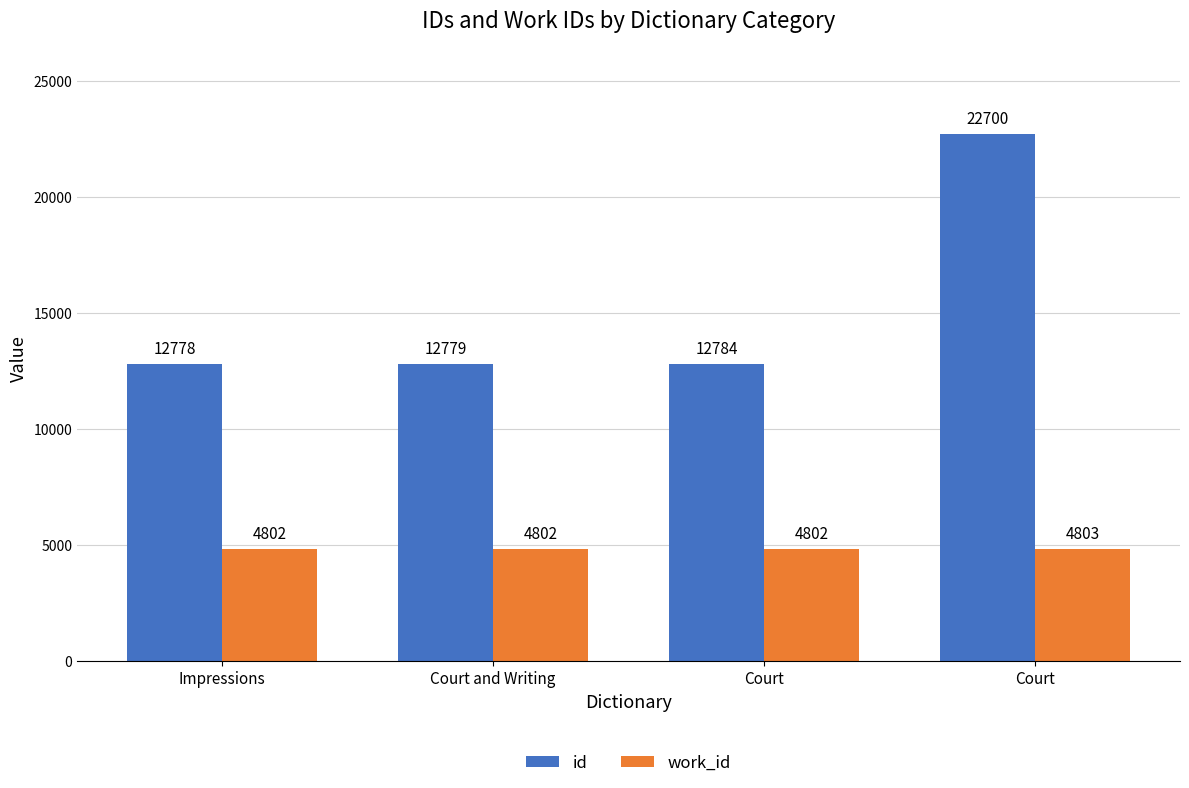

How many work_id values are between 4802 and 4803?

4